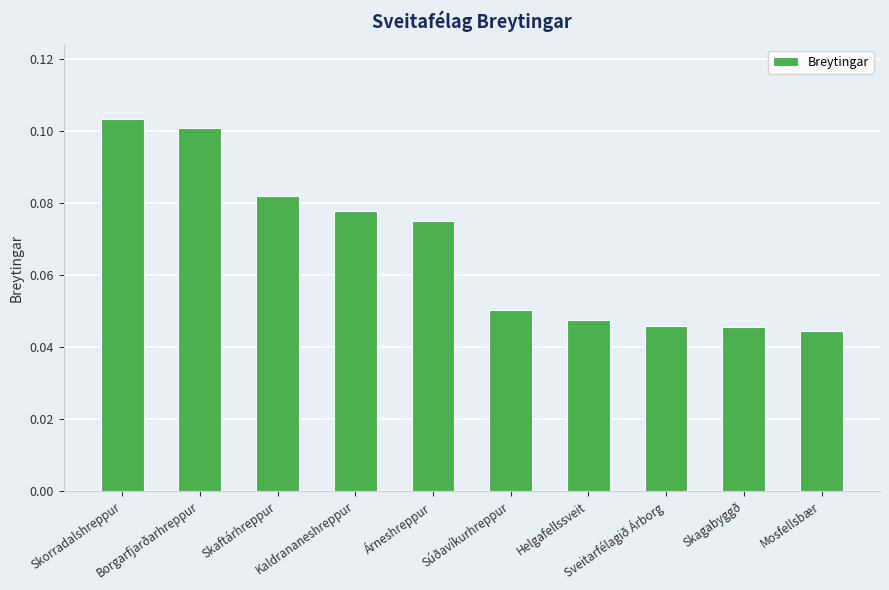

What is the sum of all values?

0.7